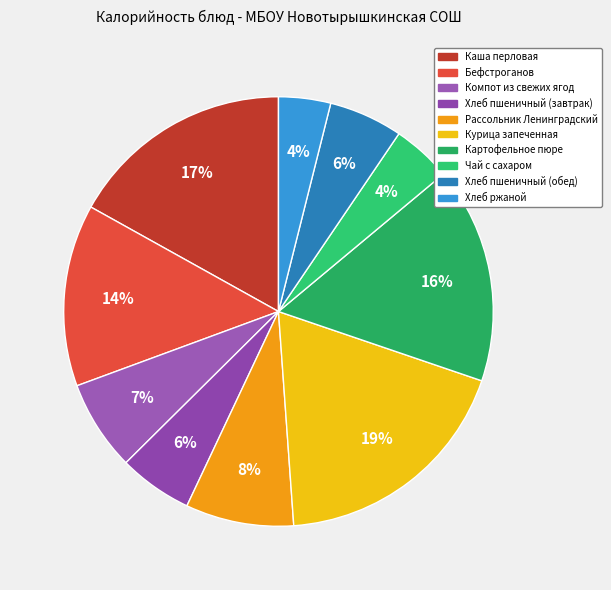

What is the smallest slice in the pie chart?

Хлеб ржаной